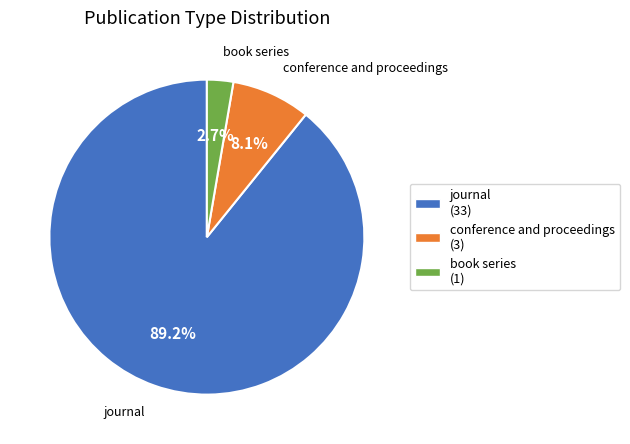

To the nearest percent, what is the average slice percentage?

33%